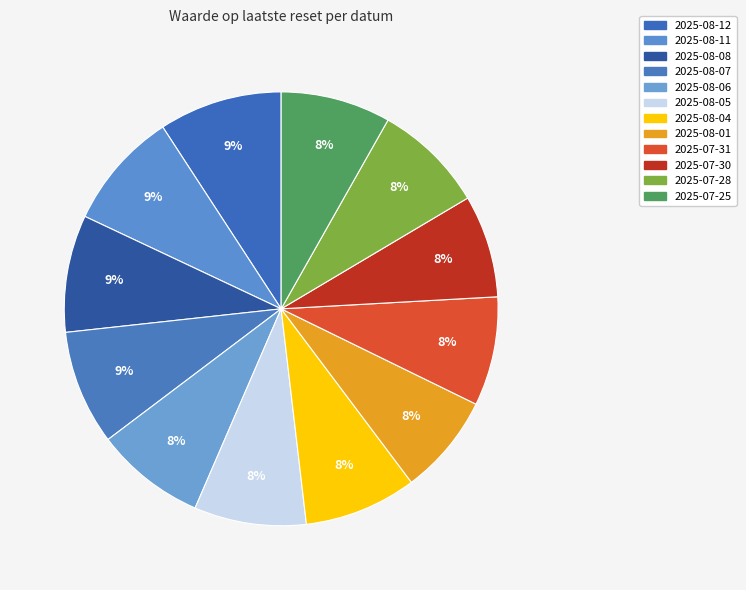

How many segments does this pie chart have?

12